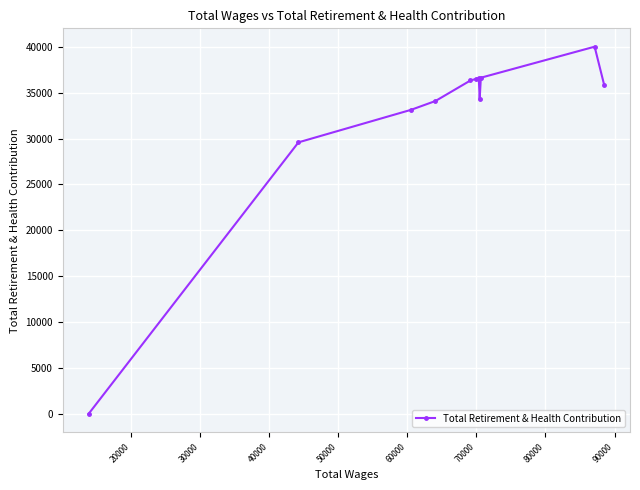

What is the difference between the maximum and minimum values?

40001